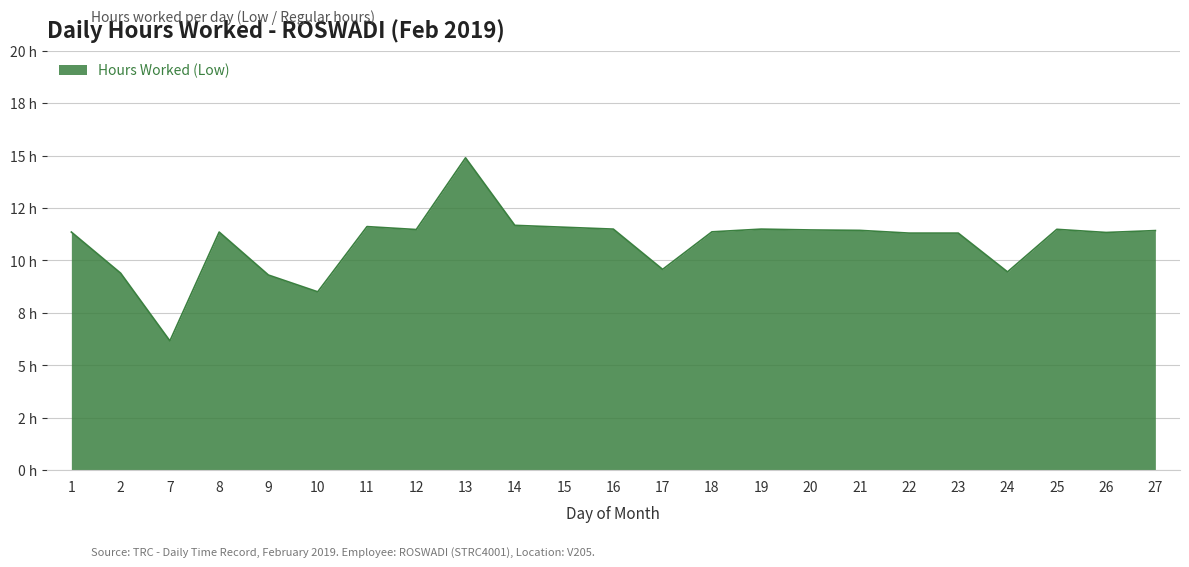

List the labels in order of value, largest first.

13, 14, 11, 15, 16, 19, 25, 12, 20, 21, 27, 18, 1, 8, 26, 22, 23, 17, 24, 2, 9, 10, 7